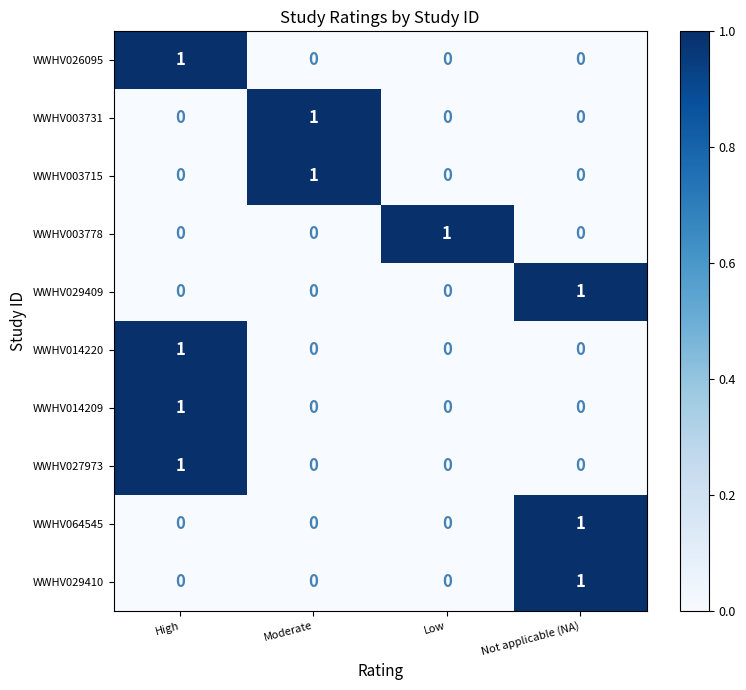

Is it true that WWHV003778 equals 0 at High?

True